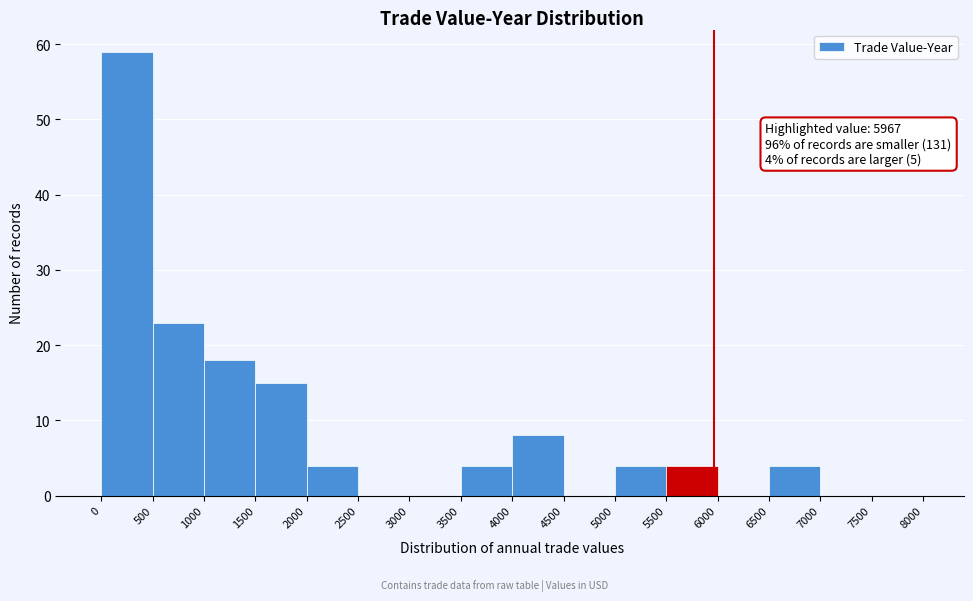

Which range on the x-axis has the tallest bar?

0 to 500